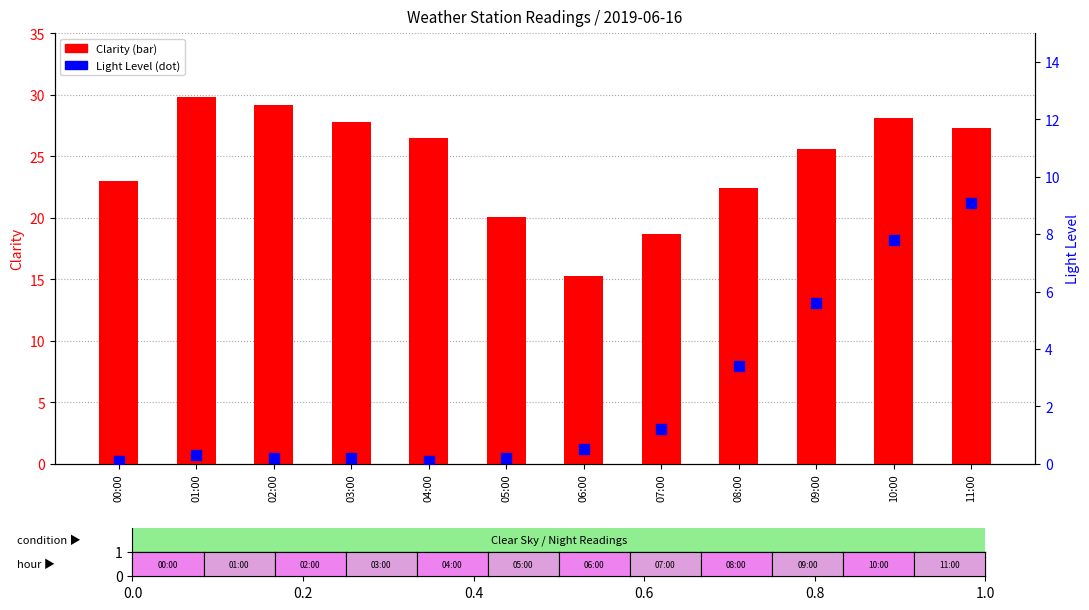

Which series contains the highest Y value?

Clarity